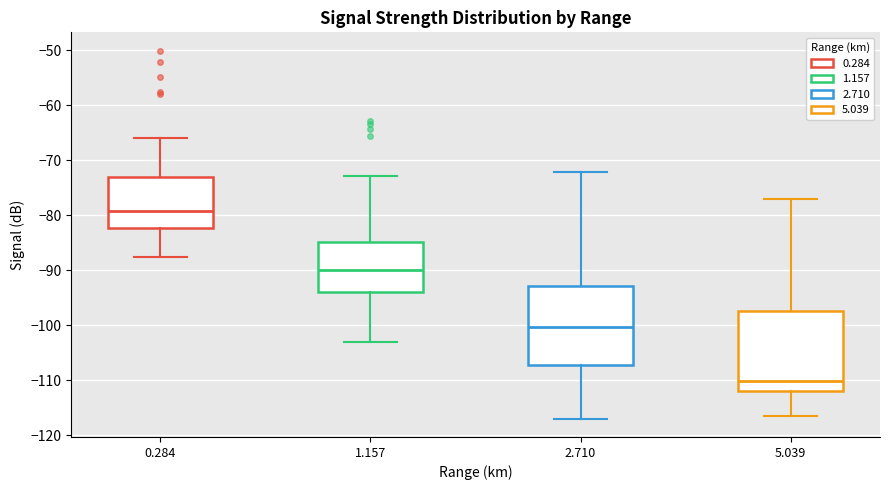

Which box's median line is the lowest?

5.039